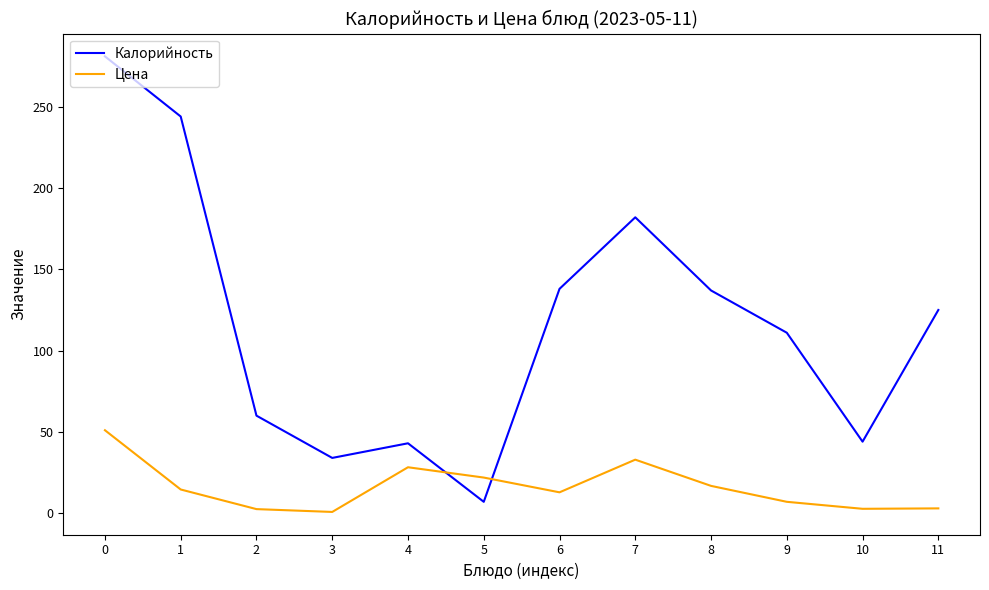

True or false: Калорийность has a value of 139.6 at 0.

False